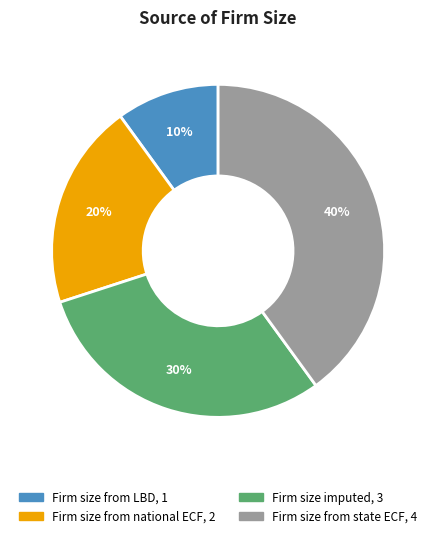

Between Firm size from national ECF and Firm size from state ECF, which is larger?

Firm size from state ECF